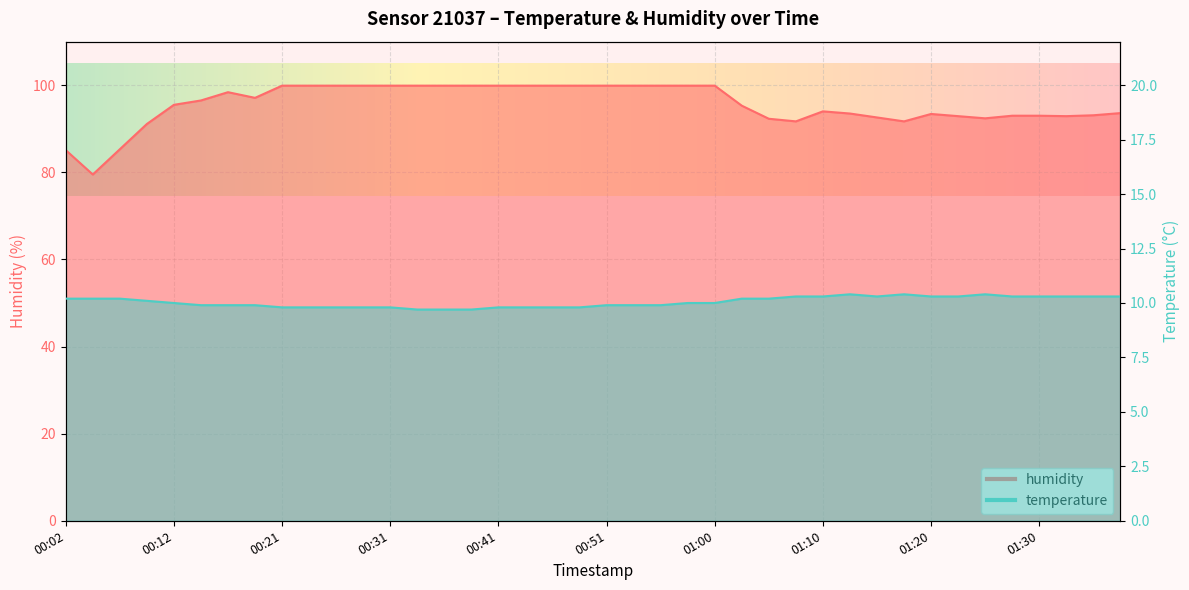

Reading left to right, list all the values displayed in this chart.

temperature: 10.2	10.2	10.2	10.1	10.0	9.9	9.9	9.9	9.8	9.8	9.8	9.8	9.8	9.7	9.7	9.7	9.8	9.8	9.8	9.8	9.9	9.9	9.9	10.0	10.0	10.2	10.2	10.3	10.3	10.4	10.3	10.4	10.3	10.3	10.4	10.3	10.3	10.3	10.3	10.3
humidity: 85.1	79.5	85.3	91.1	95.5	96.5	98.4	97.1	99.9	99.9	99.9	99.9	99.9	99.9	99.9	99.9	99.9	99.9	99.9	99.9	99.9	99.9	99.9	99.9	99.9	95.3	92.3	91.7	94.0	93.5	92.6	91.7	93.4	92.9	92.4	93.0	93.0	92.9	93.1	93.6